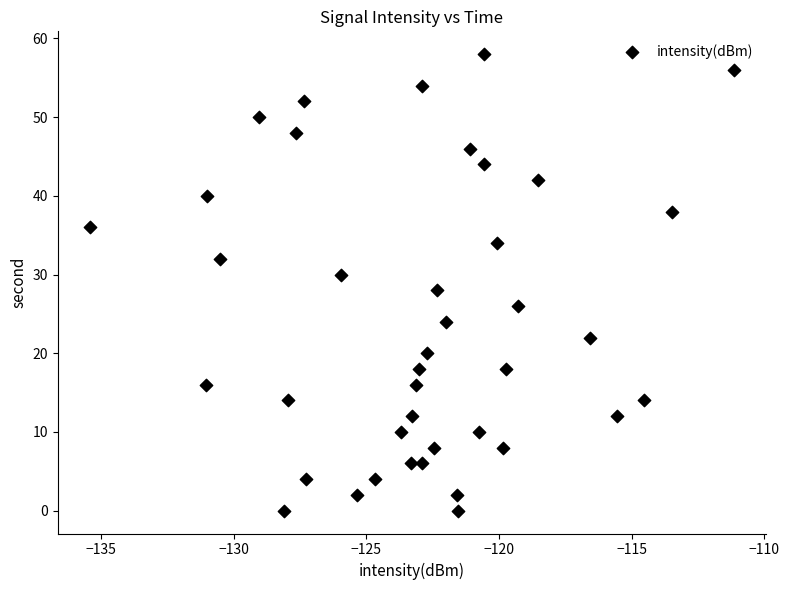

What is the range of Y values (max minus min)?

58